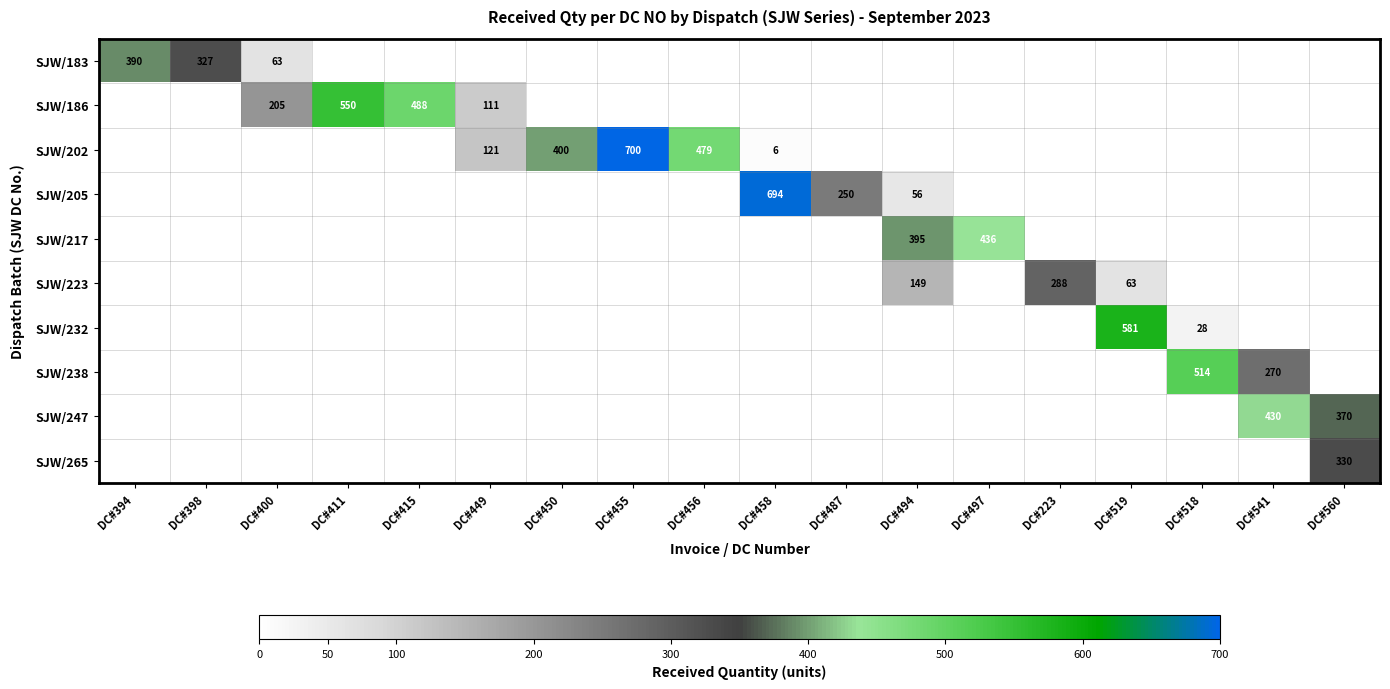

The value of SJW/247 at DC#519 is -243. True or false?

False